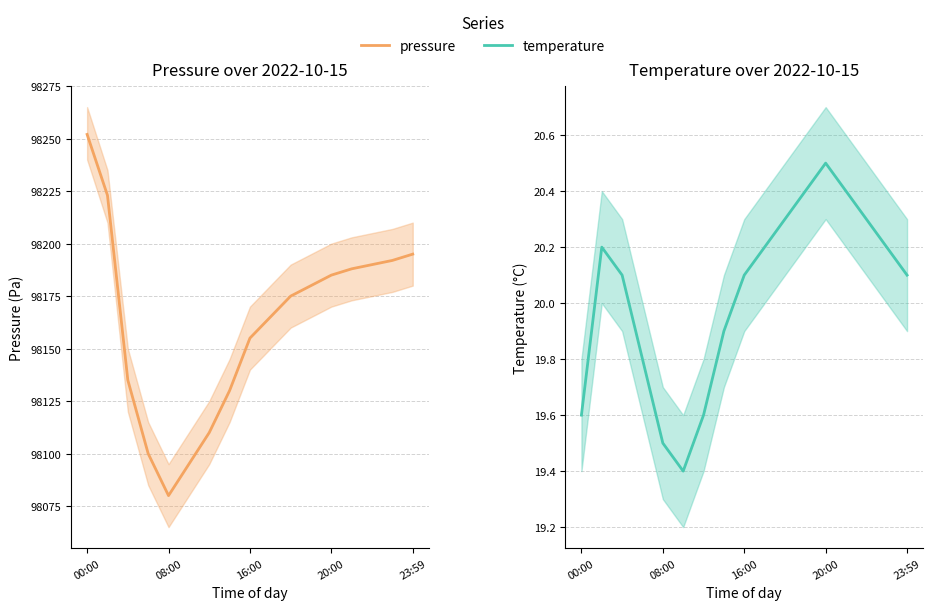

True or false: pressure has more than 0 points higher than both neighbors.

False